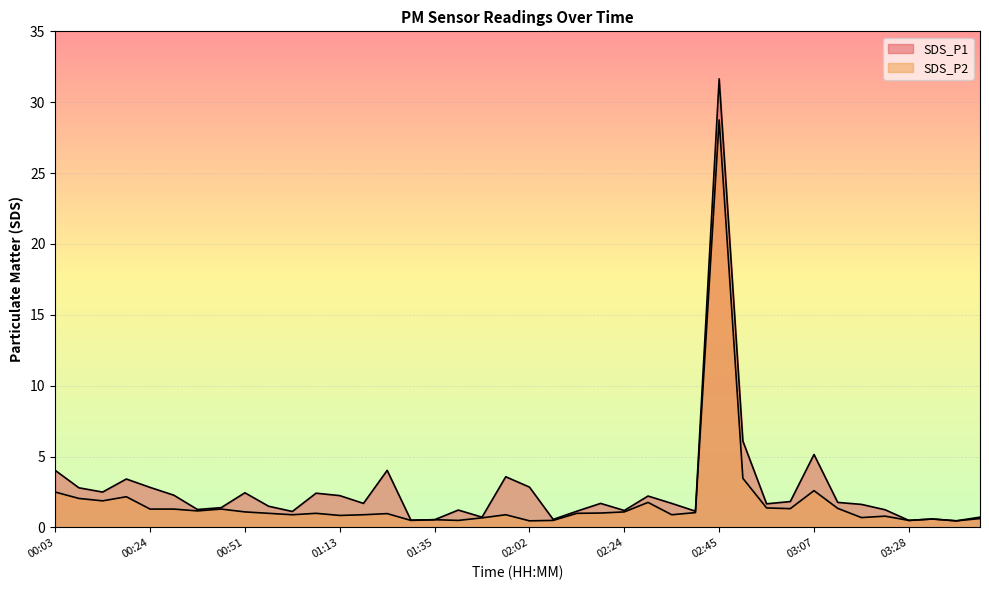

What is the average value of the SDS_P2 series?

1.8